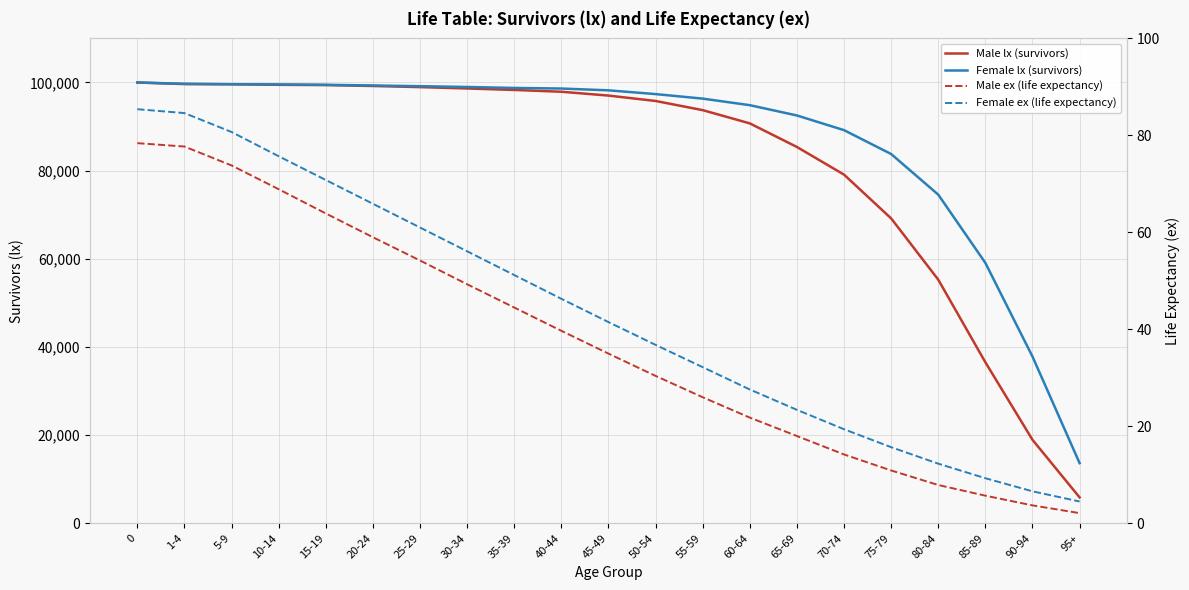

Which series has the largest range (max minus min)?

Male lx (survivors)